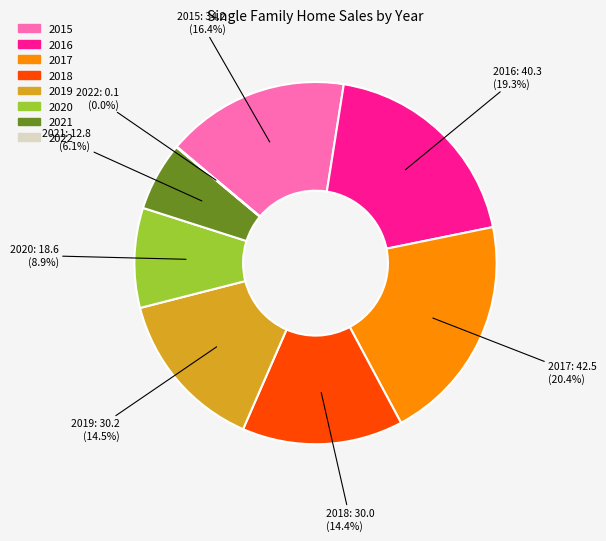

Which slice is the largest?

2017